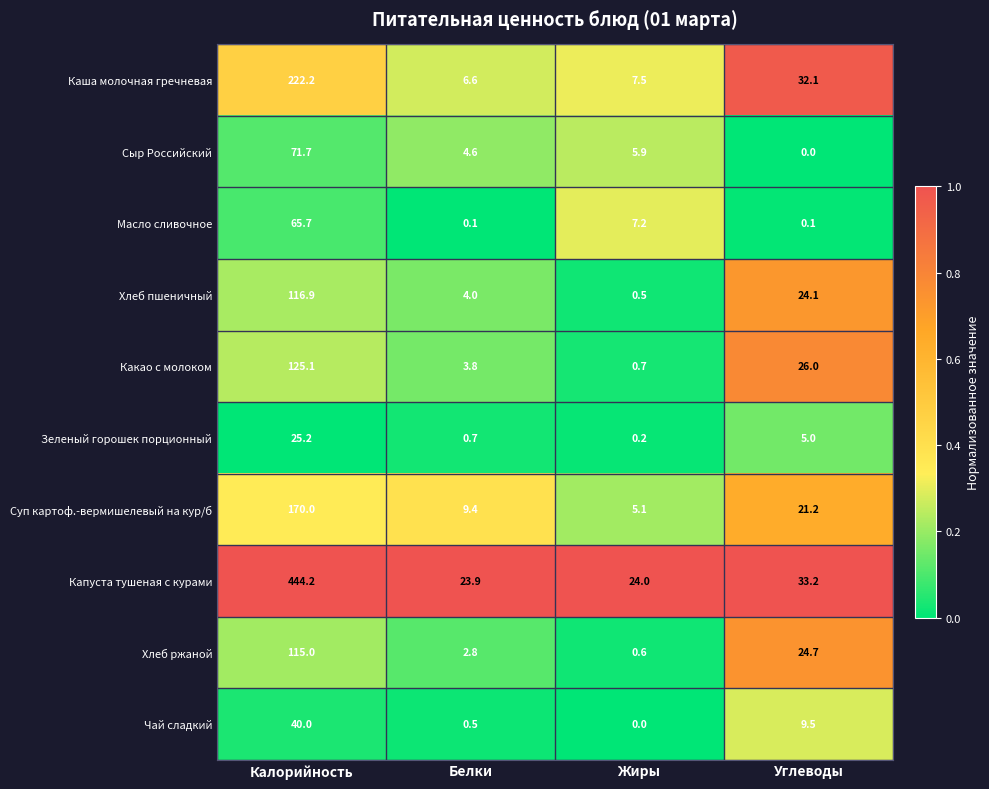

What is the total value across all series at Калорийность?

1396.0